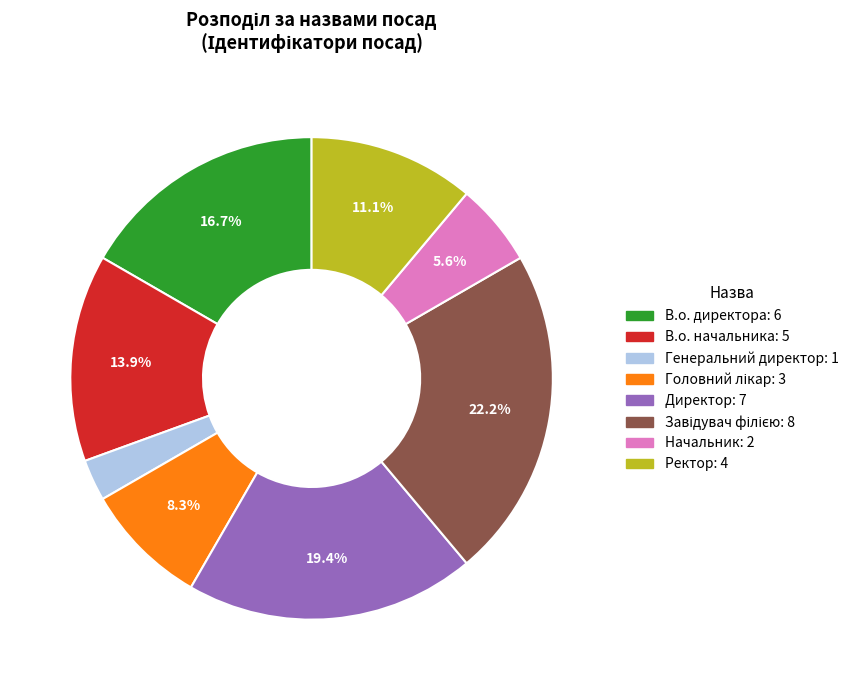

Approximately how many times larger is the value at Начальник compared to Директор?

0.3